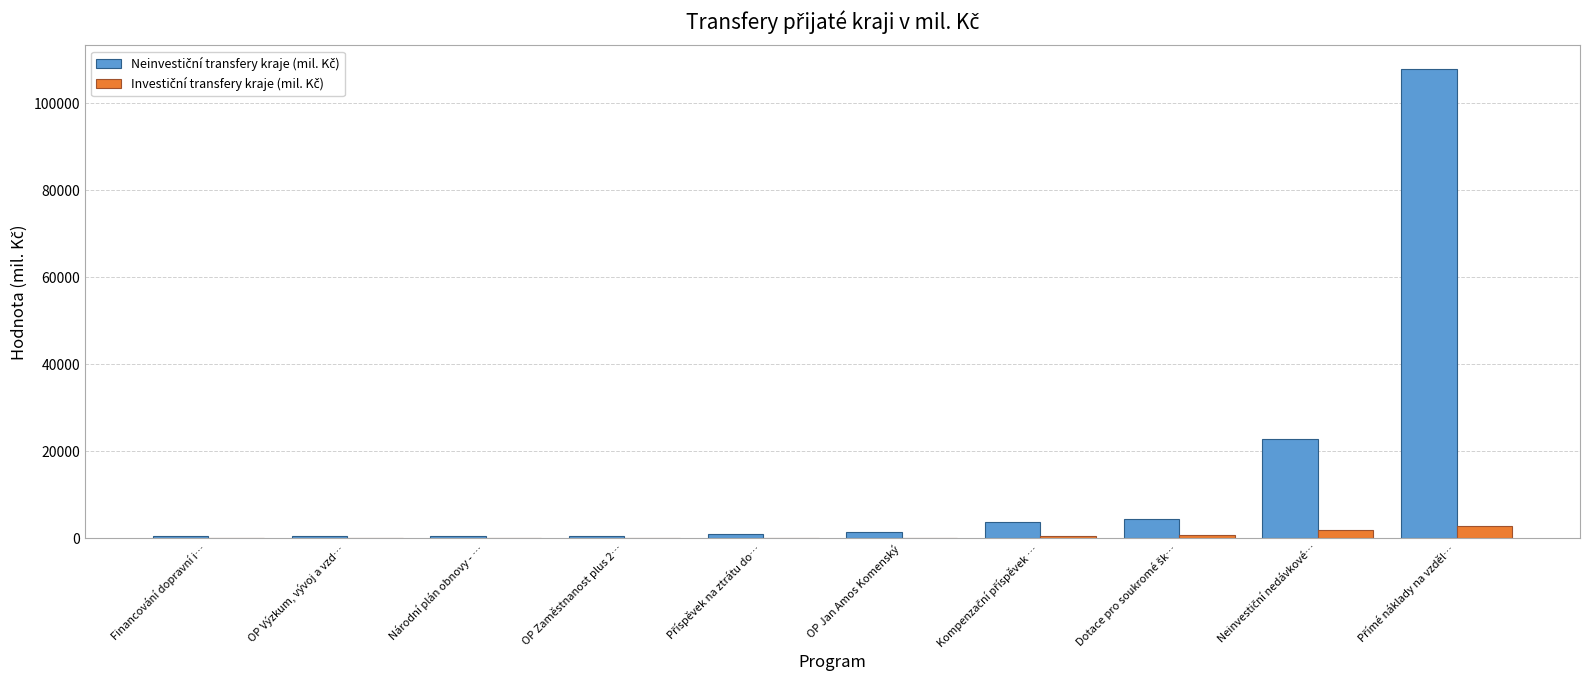

What is the maximum value shown in the chart?

107918.5